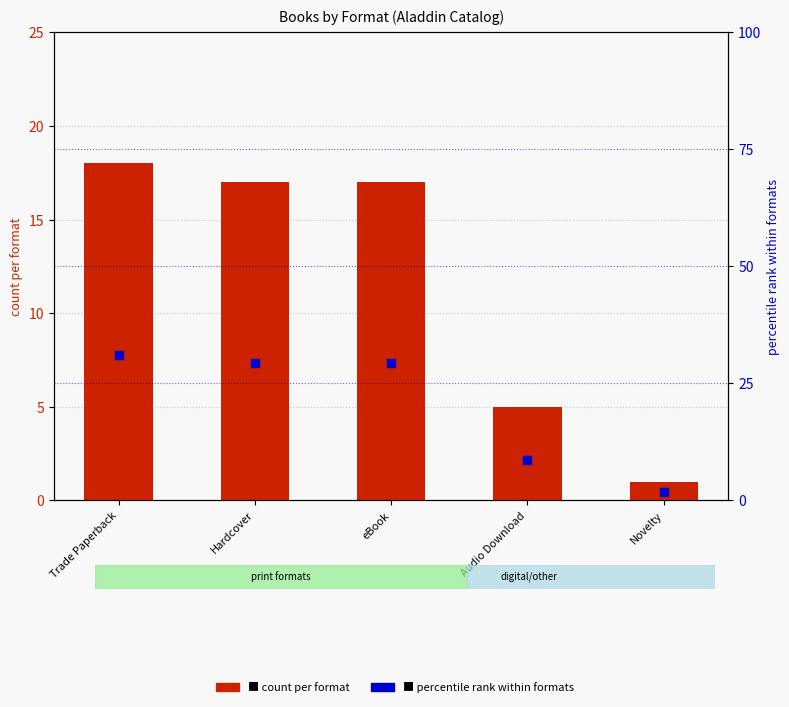

At which category is the sum across all series the highest?

Trade Paperback